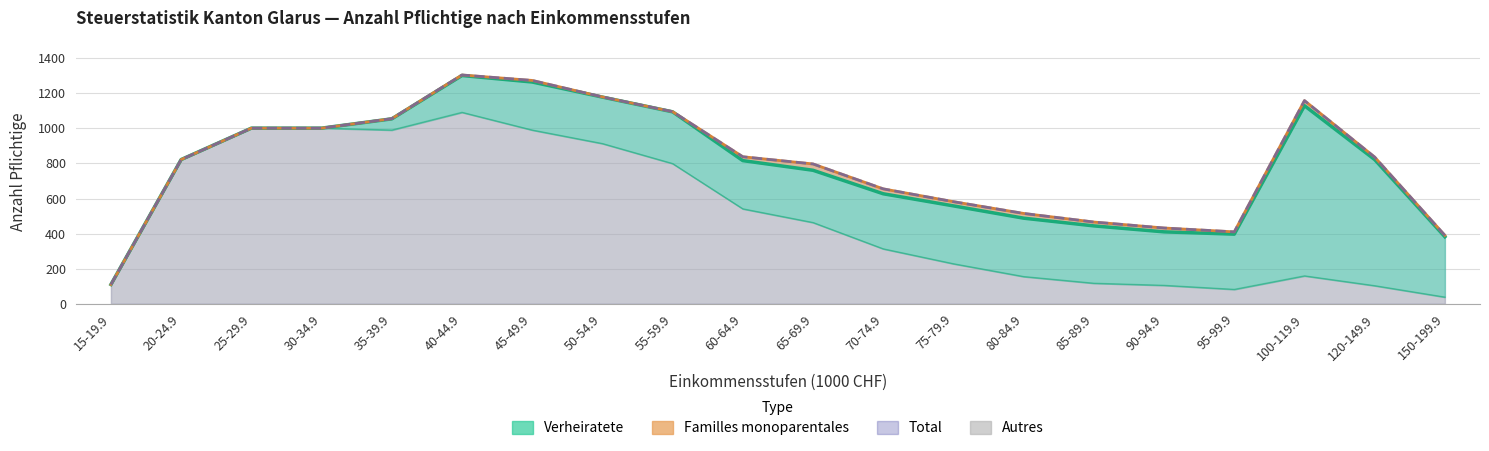

Between 15-19.9 and 85-89.9, which is larger?

85-89.9